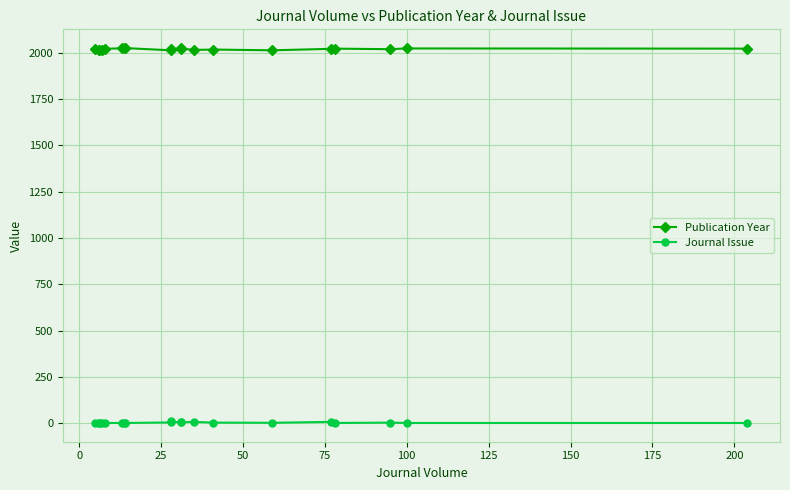

Rank the series by their maximum value, from lowest to highest.

Journal Issue, Publication Year